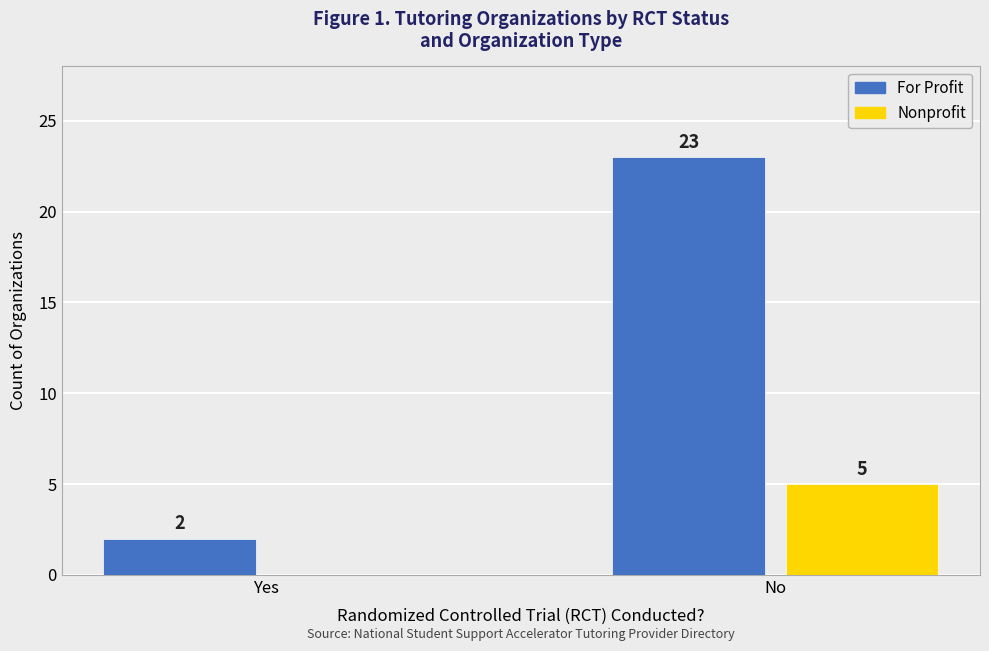

What is the sum of the For Profit values at No and Yes?

25